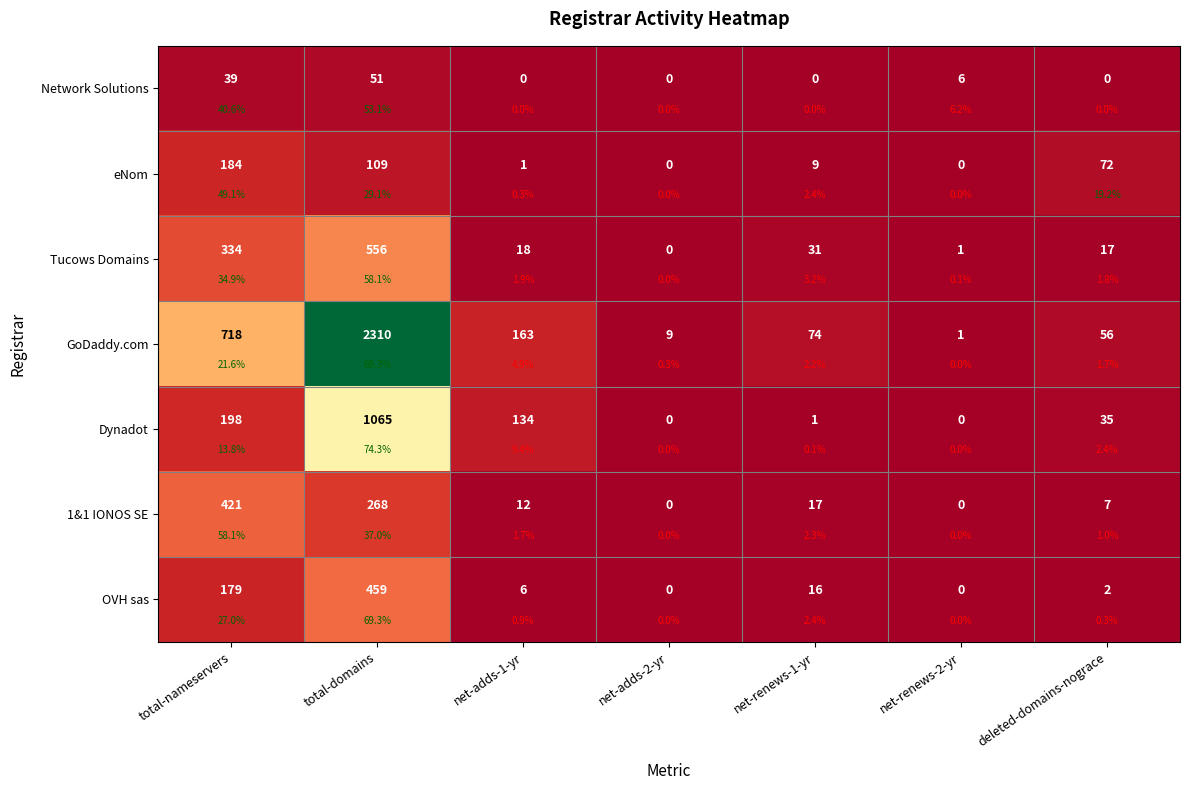

What is the minimum value for GoDaddy.com?

1